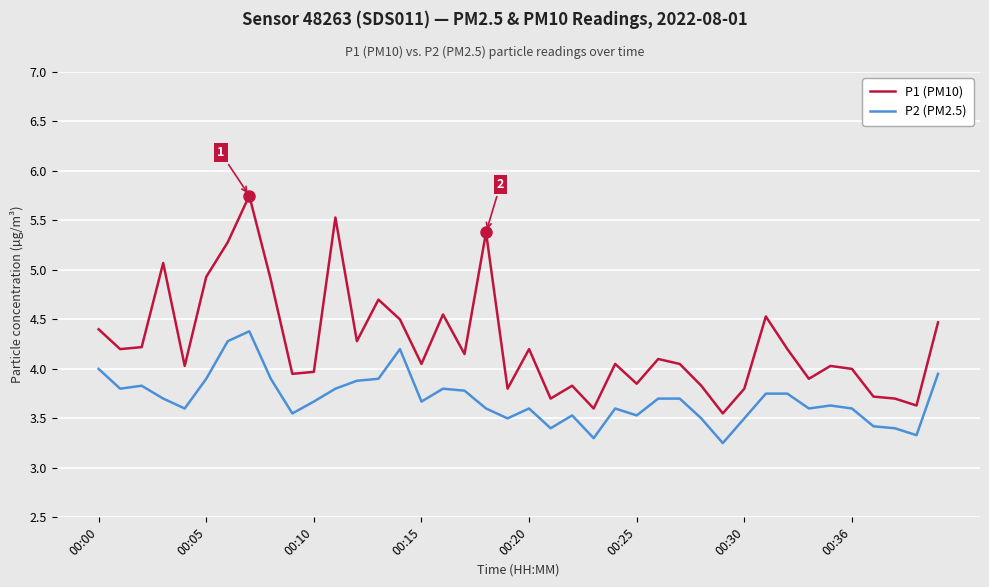

True or false: P2 (PM2.5) and P1 (PM10) intersect in this chart.

False